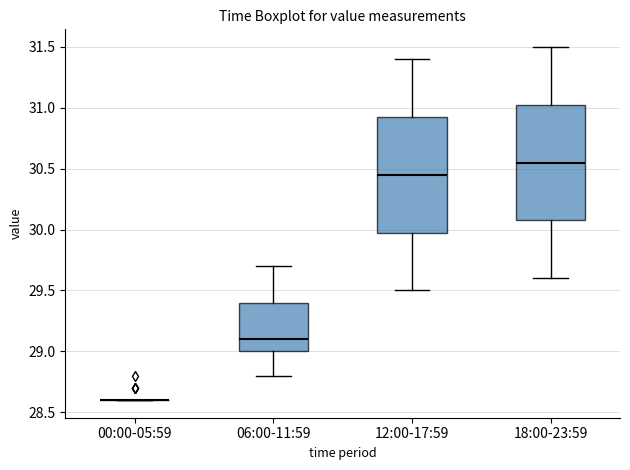

Where does the lower whisker of the box for 12:00-17:59 end on the y-axis? The values are not printed on the chart, so give them approximately, as read against the axis.

29.50